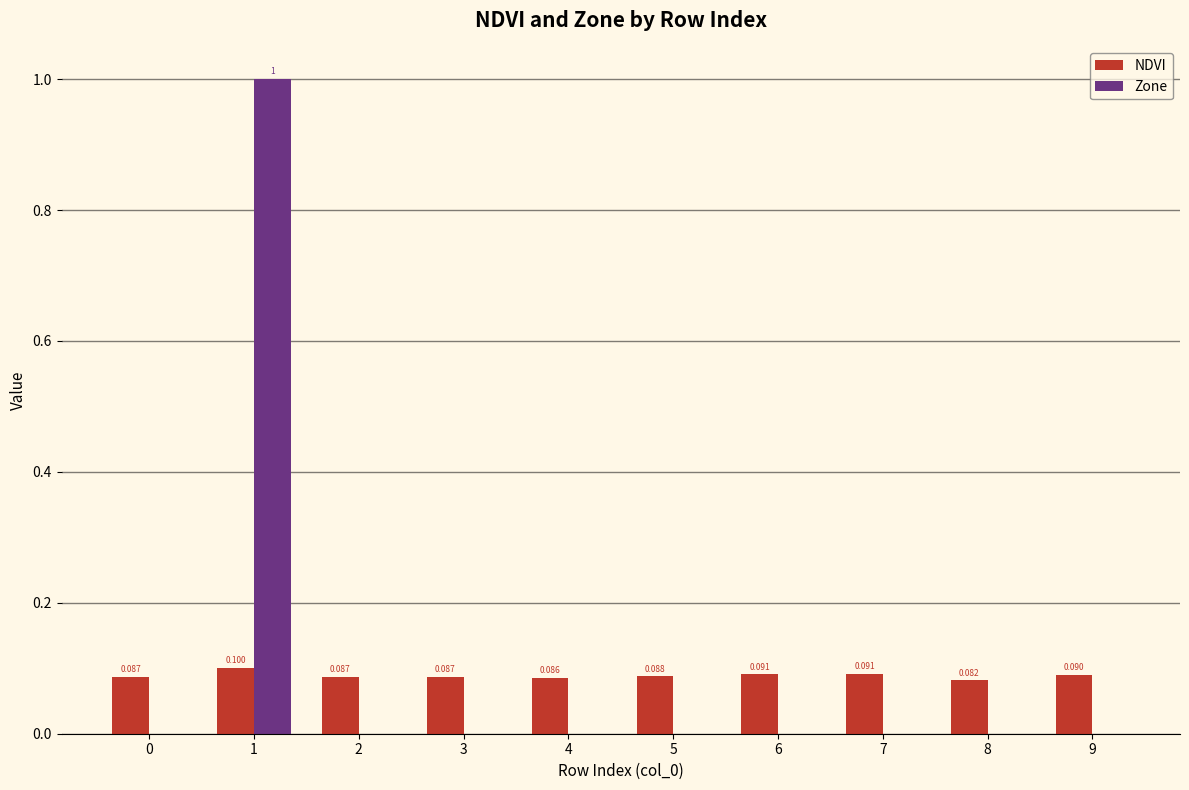

Which series changed the most between 4 and 8?

NDVI